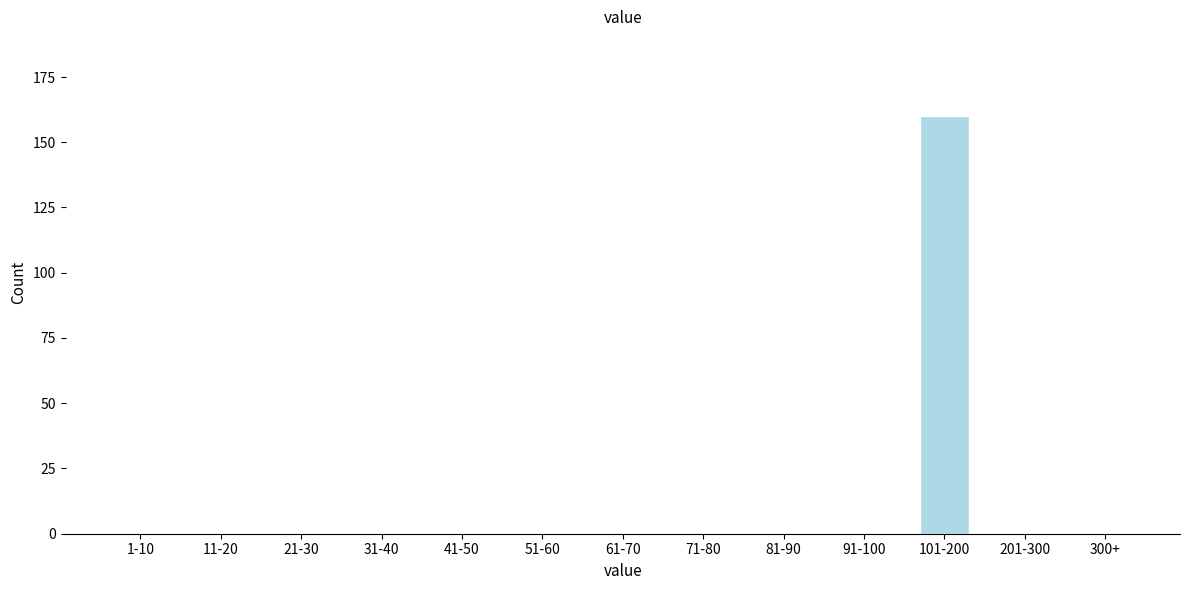

Reading left to right, list all the values displayed in this chart.

1-10=0	11-20=0	21-30=0	31-40=0	41-50=0	51-60=0	61-70=0	71-80=0	81-90=0	91-100=0	101-200=160	201-300=0	300+=0